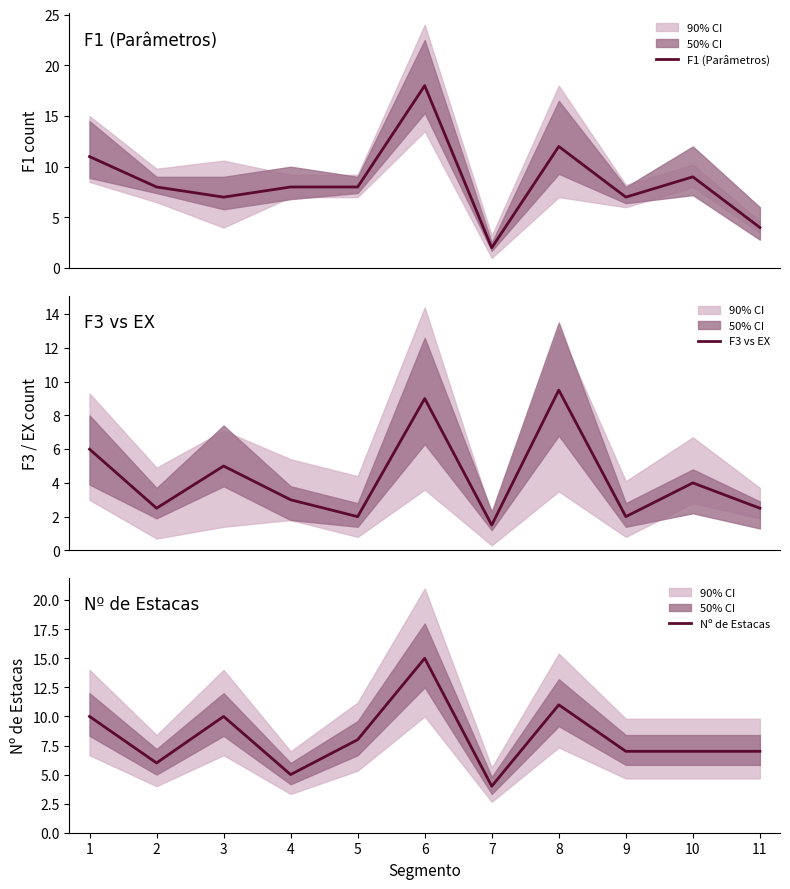

What is the total value across all series at 1?

27.0